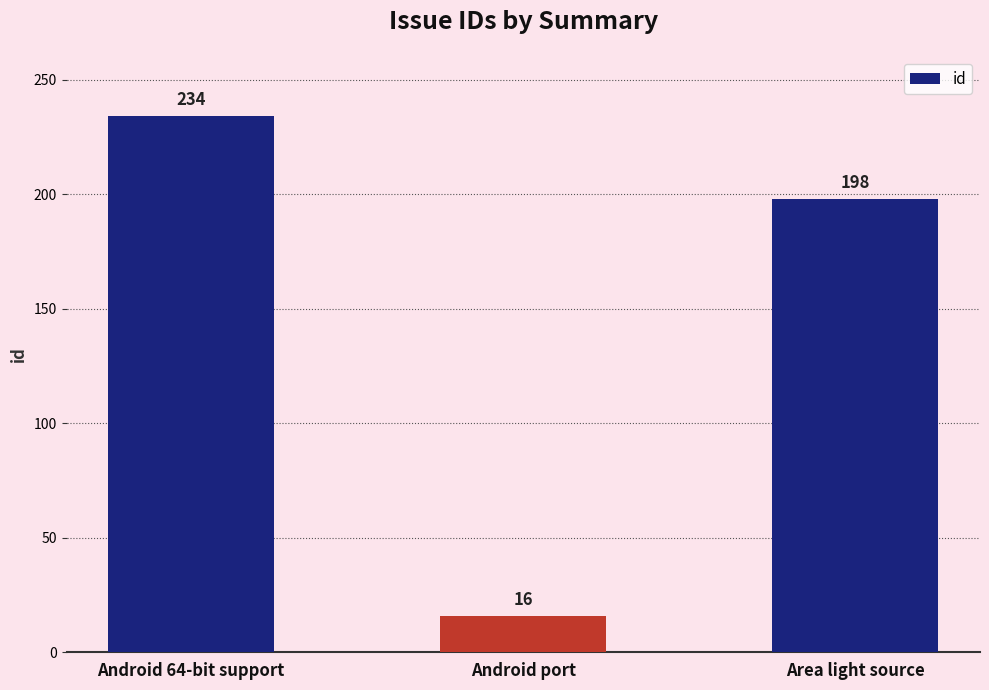

What is the change in value from Android 64-bit support to Area light source?

-36